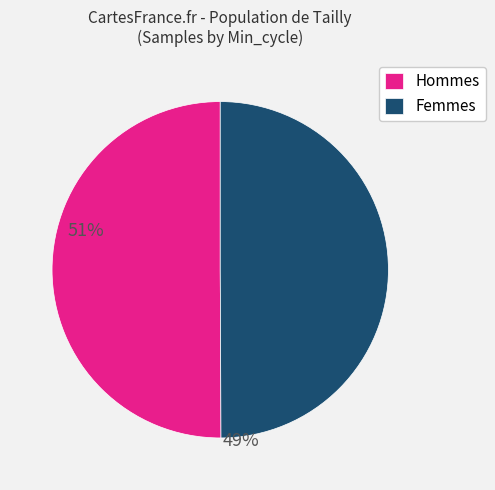

Is the sum of Hommes and Femmes greater than half?

Yes